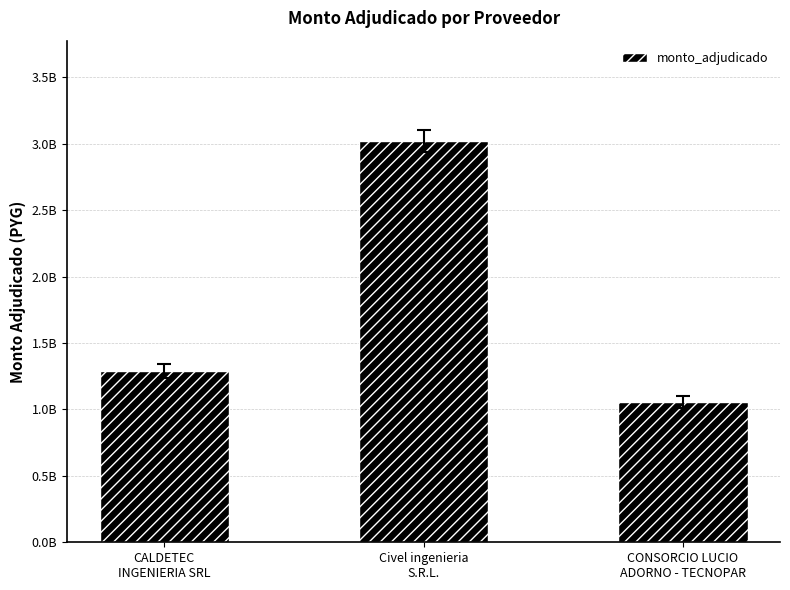

What is the difference between the second highest and minimum values?

234253800